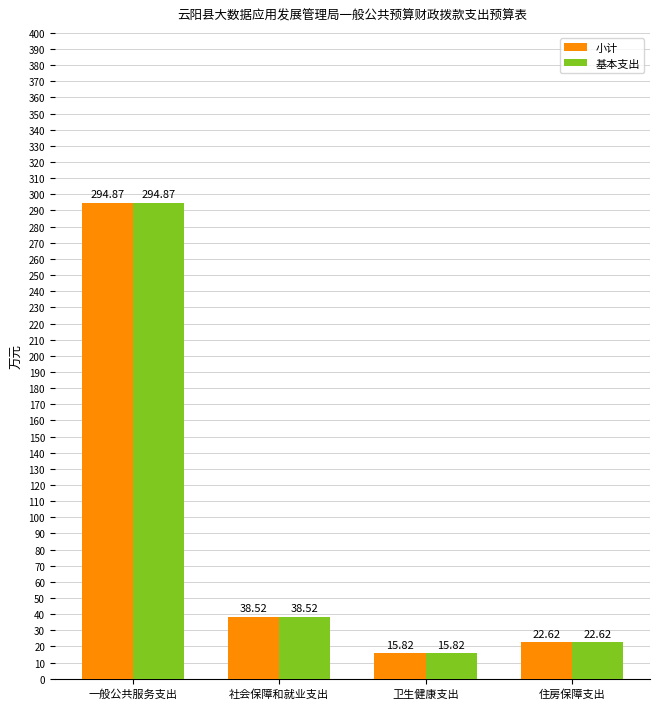

The value of 基本支出 at 社会保障和就业支出 is 38.5. True or false?

True